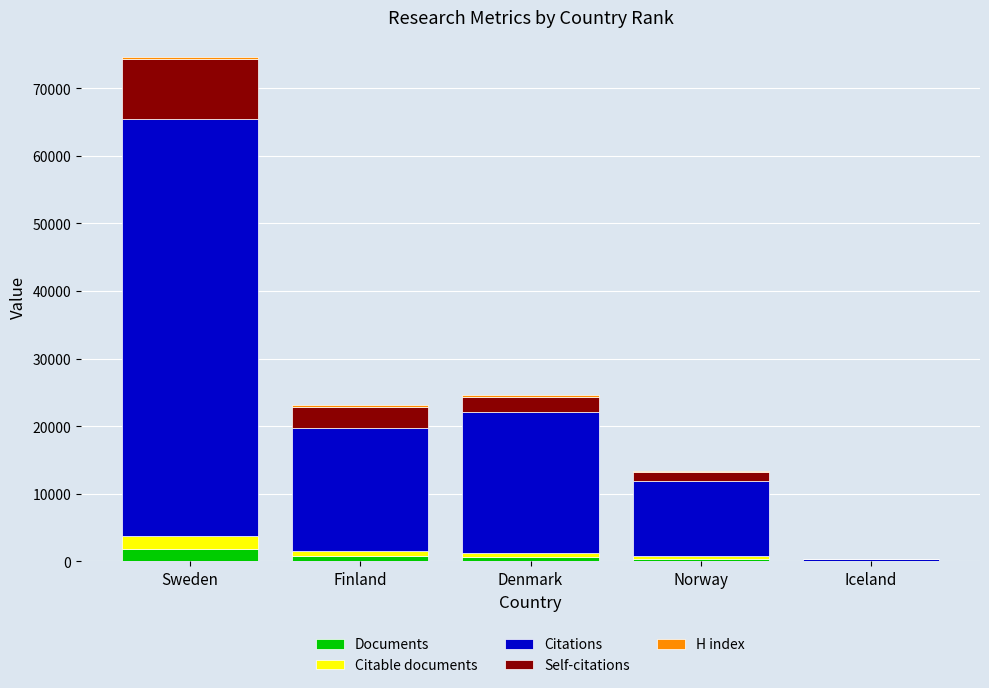

How many series are shown in this chart?

5